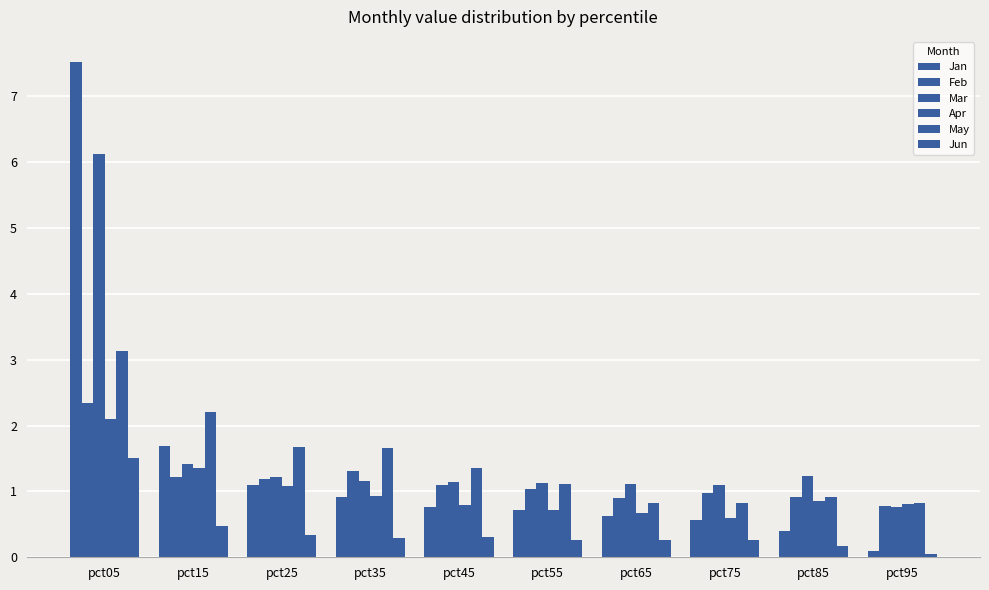

How many series are shown in this chart?

6